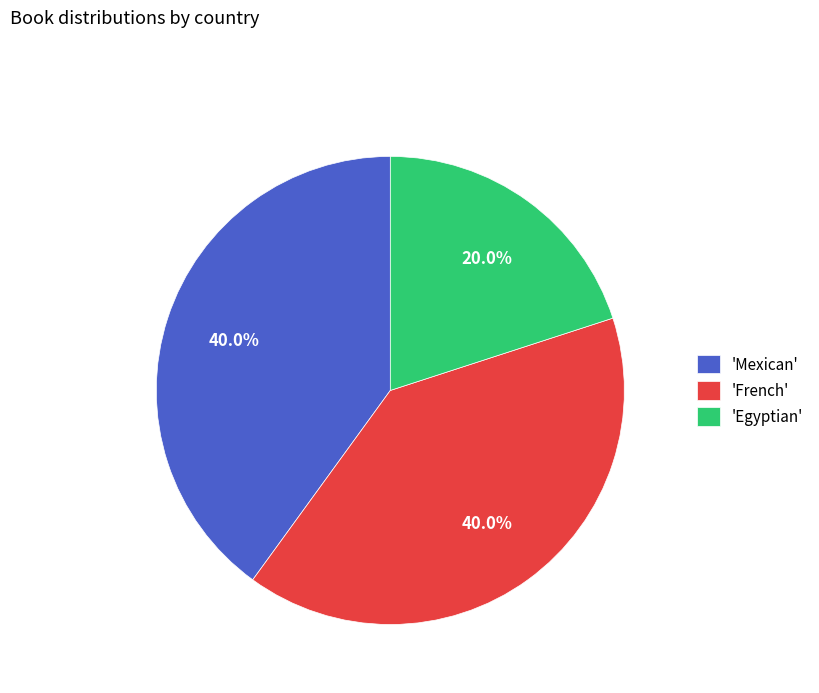

What is the smallest slice in the pie chart?

'Egyptian'